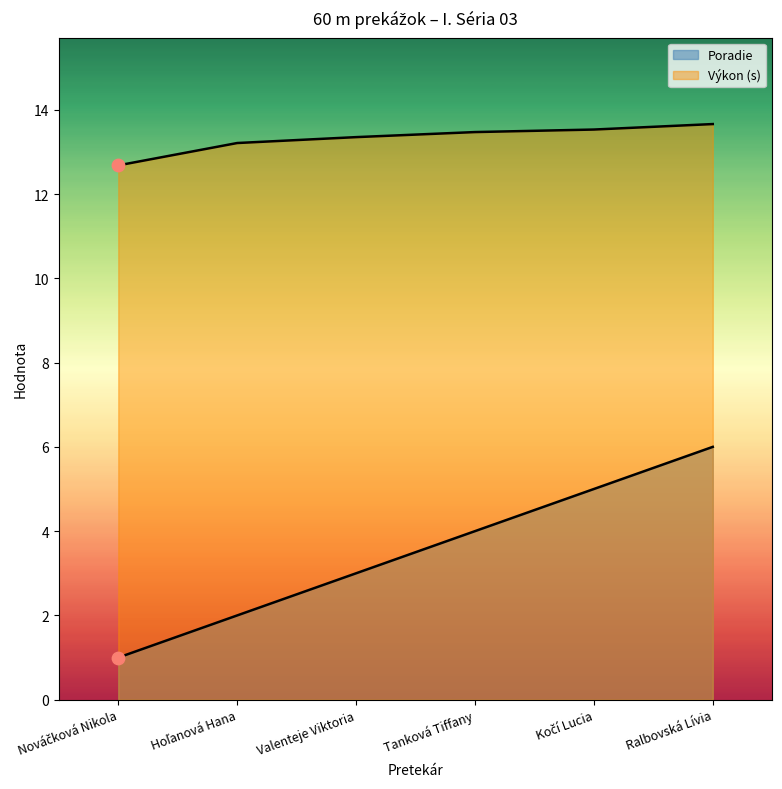

What are all the series names shown in the legend?

Poradie, Výkon